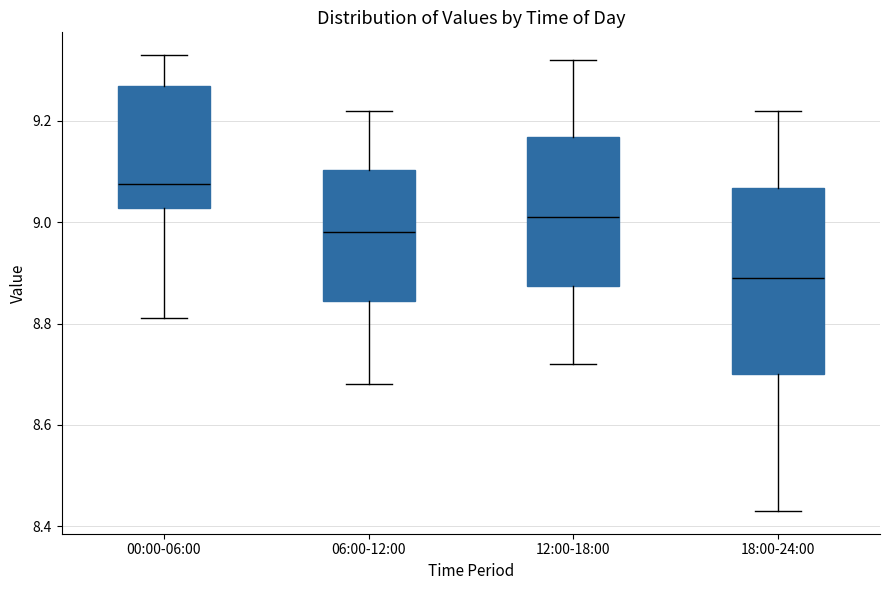

Comparing the boxes themselves (not the whiskers), which one is the tallest?

18:00-24:00